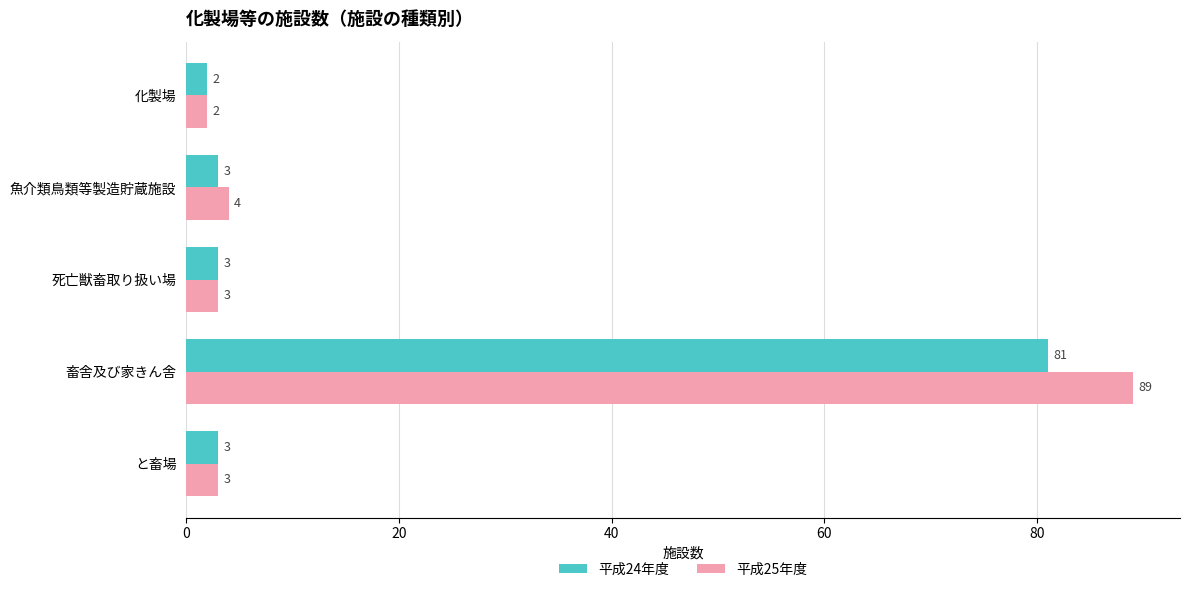

List the series in order of their peak value, lowest first.

平成24年度, 平成25年度